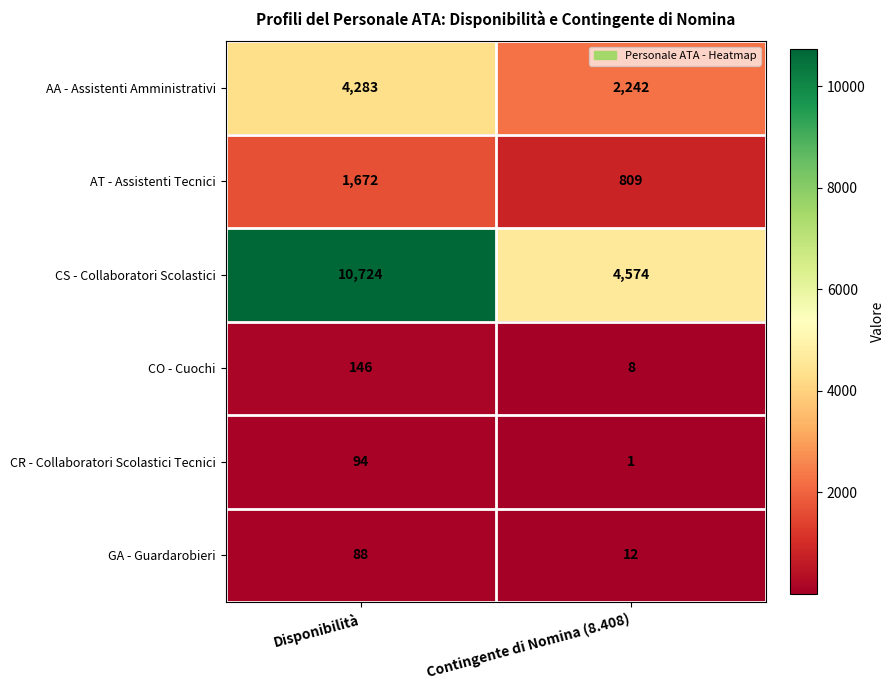

What is the sum of all CO - Cuochi values?

154